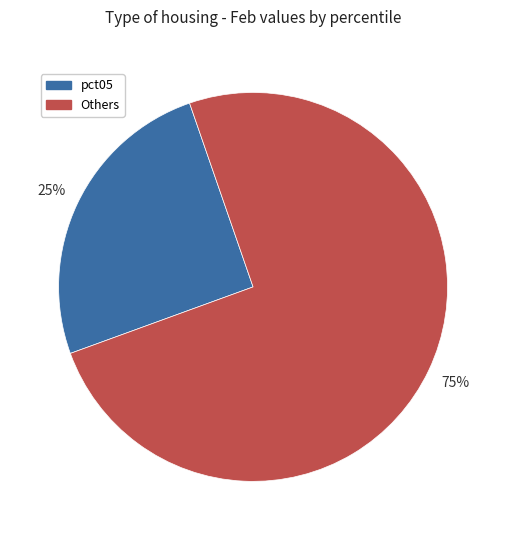

Is there any slice that represents more than half of the pie?

Yes